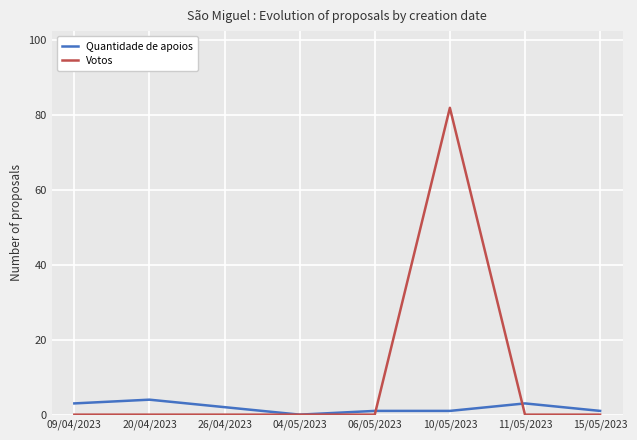

Rank the series by their average value, from lowest to highest.

Quantidade de apoios, Votos